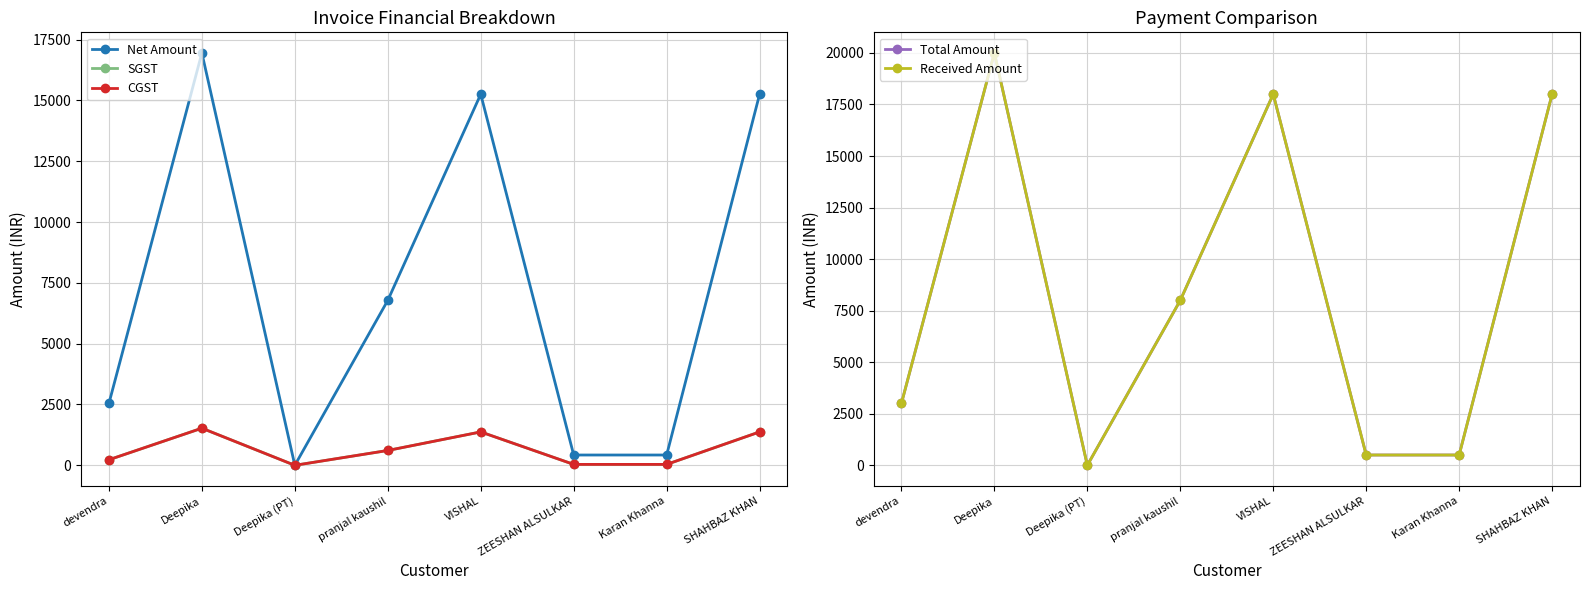

Which series has the widest spread of values?

Total Amount